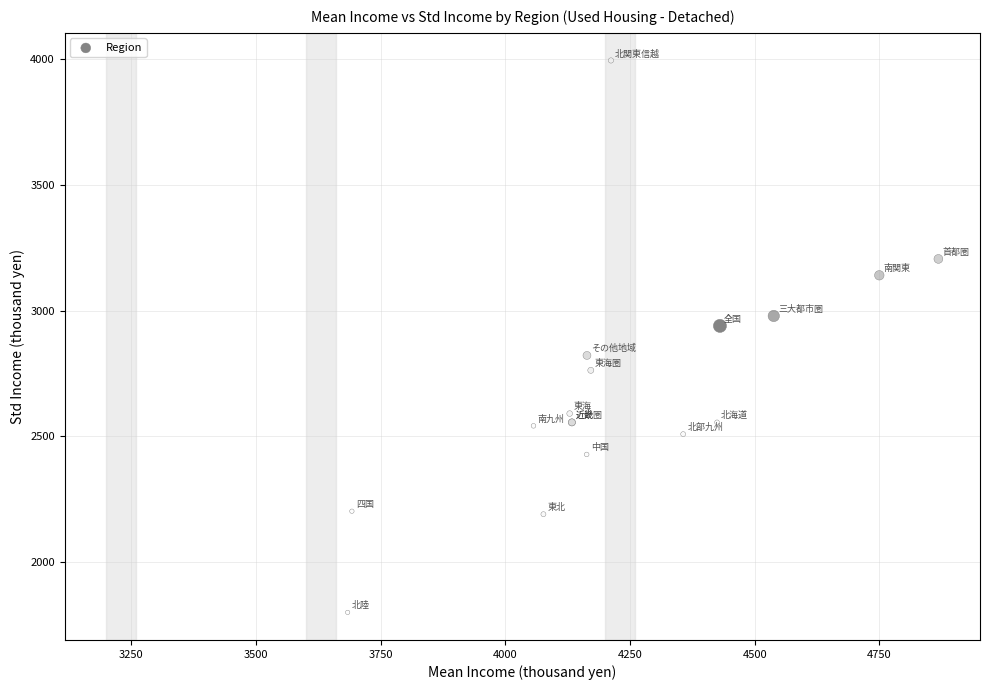

What Y value in the scatter plot is closest to 2897?

2939.1